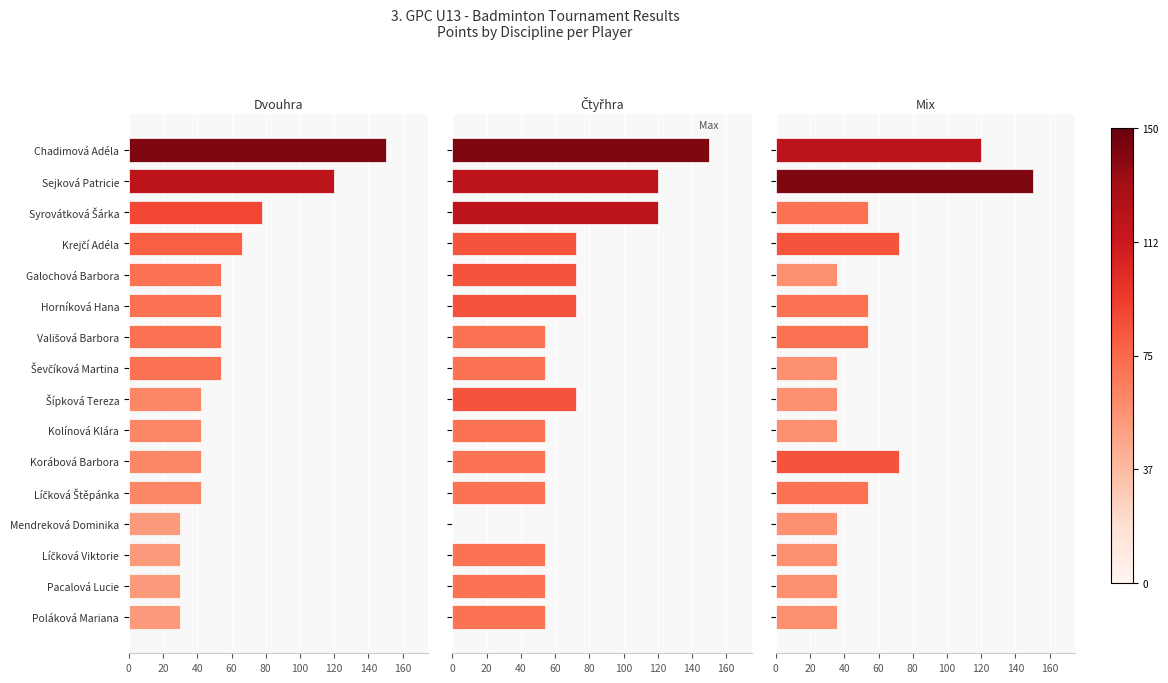

What are all the series names shown in the legend?

Dvouhra, Čtyřhra, Mix